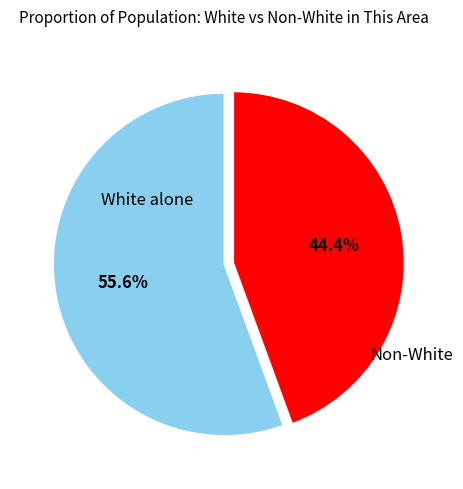

Is there a majority slice in this chart?

Yes